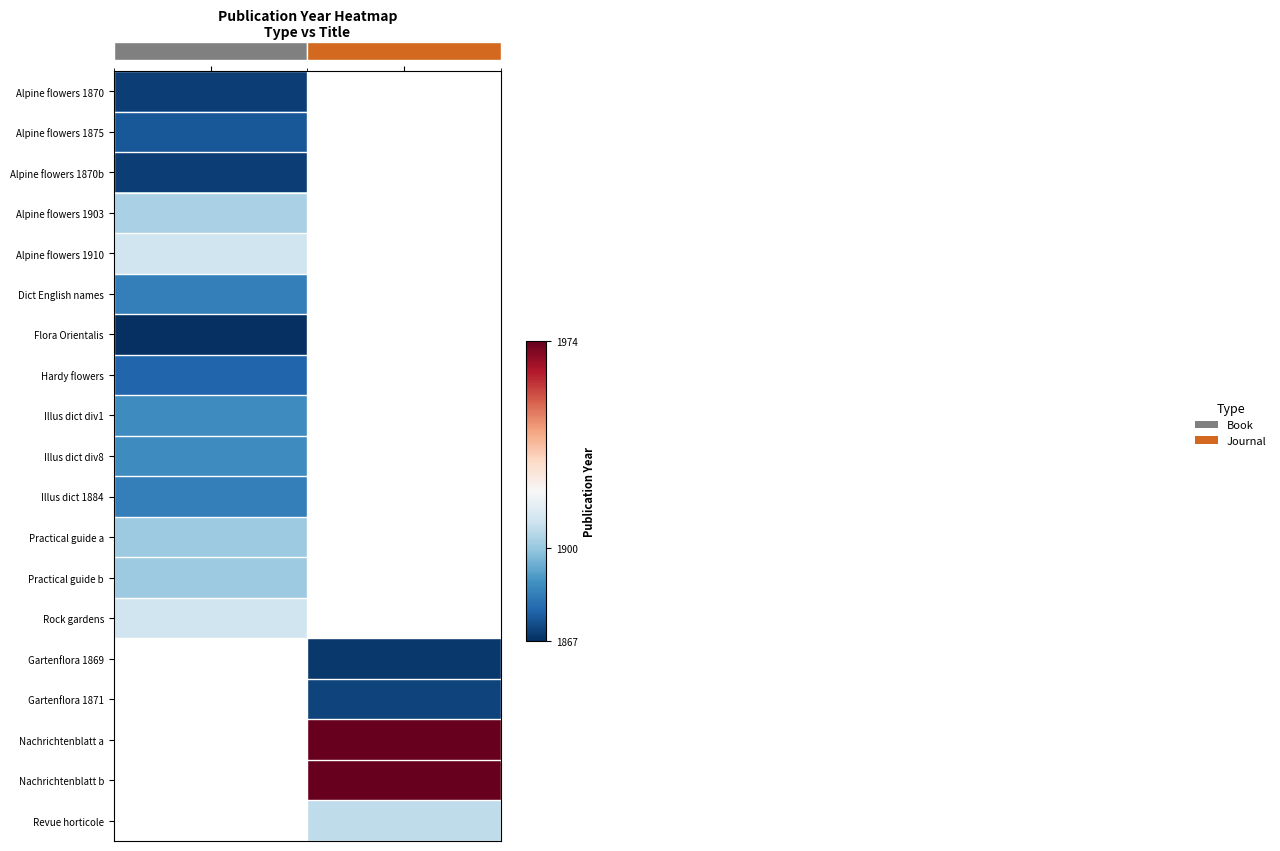

How many series are shown in this chart?

19